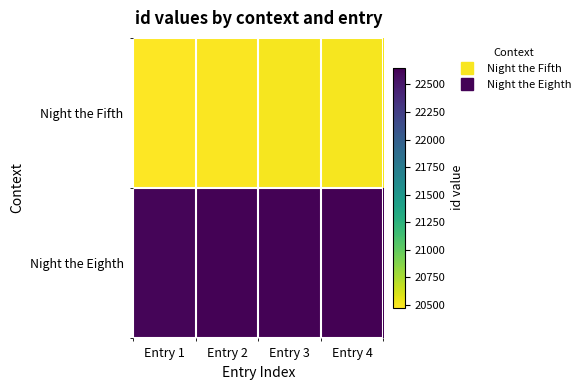

Which has a higher value, Entry 3 or Entry 1?

Entry 3